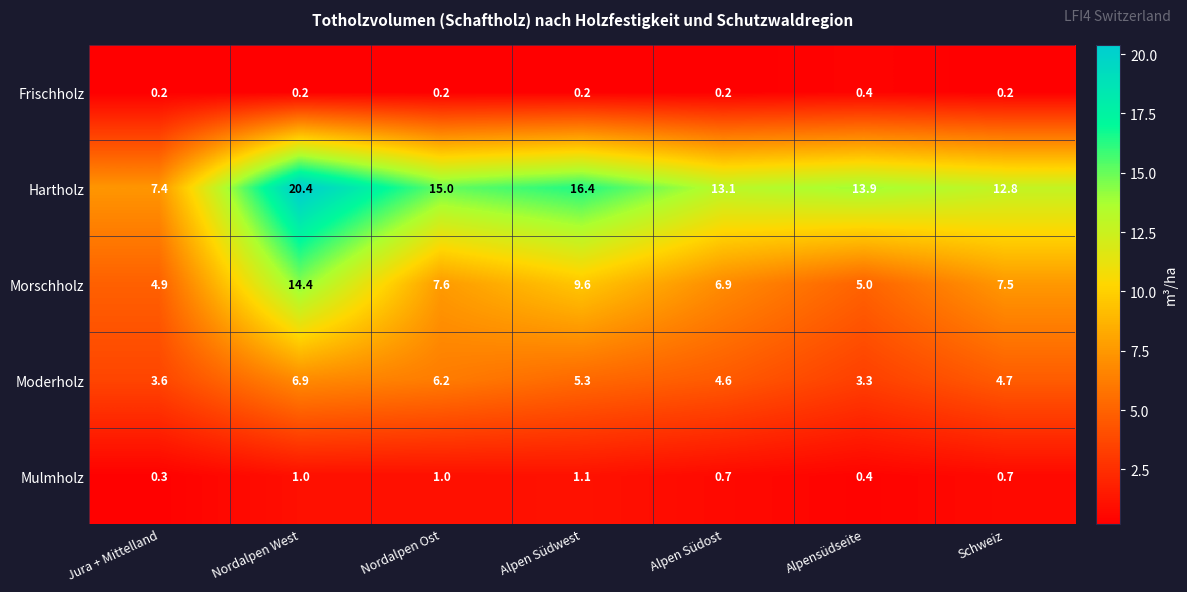

What is the maximum value shown in the chart?

20.4